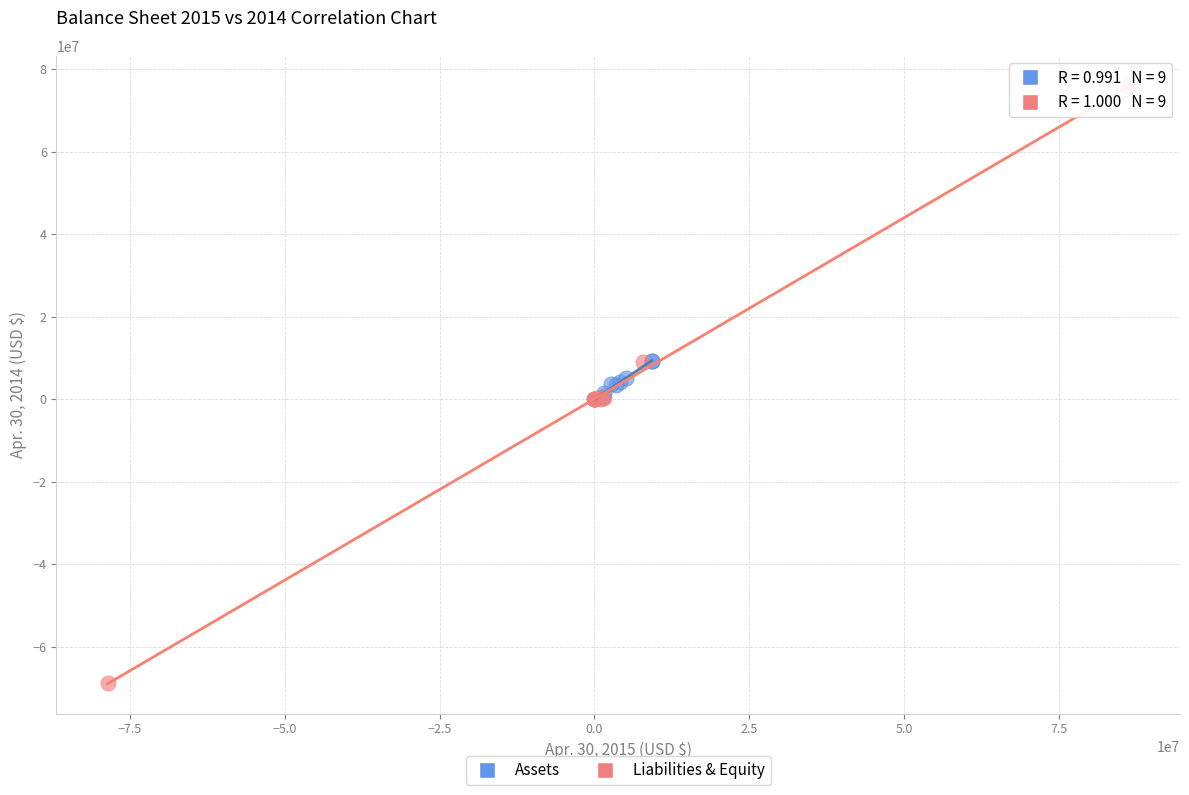

Which series has the widest spread of Y values?

Liabilities & Equity